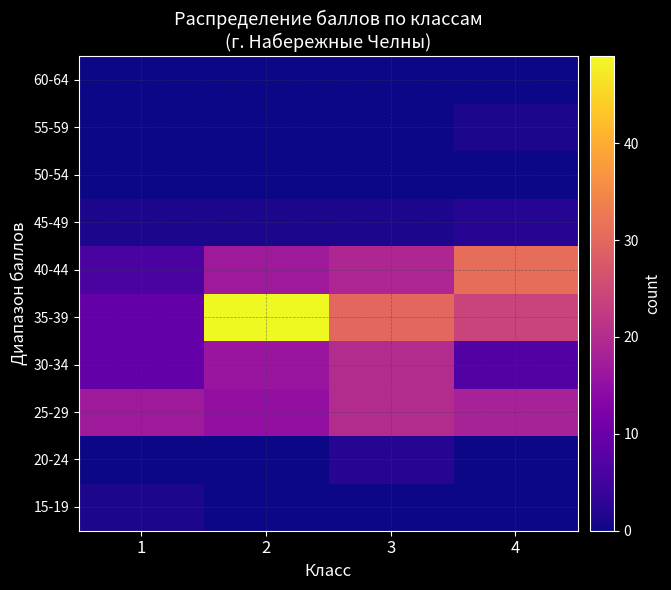

Reading left to right, what are all the values shown in this chart?

15-19: 1=1	2=0	3=0	4=0
20-24: 1=0	2=0	3=2	4=0
25-29: 1=17	2=15	3=20	4=18
30-34: 1=9	2=16	3=20	4=7
35-39: 1=9	2=49	3=30	4=24
40-44: 1=6	2=17	3=19	4=31
45-49: 1=1	2=1	3=1	4=2
50-54: 1=0	2=0	3=0	4=0
55-59: 1=0	2=0	3=0	4=1
60-64: 1=0	2=0	3=0	4=0